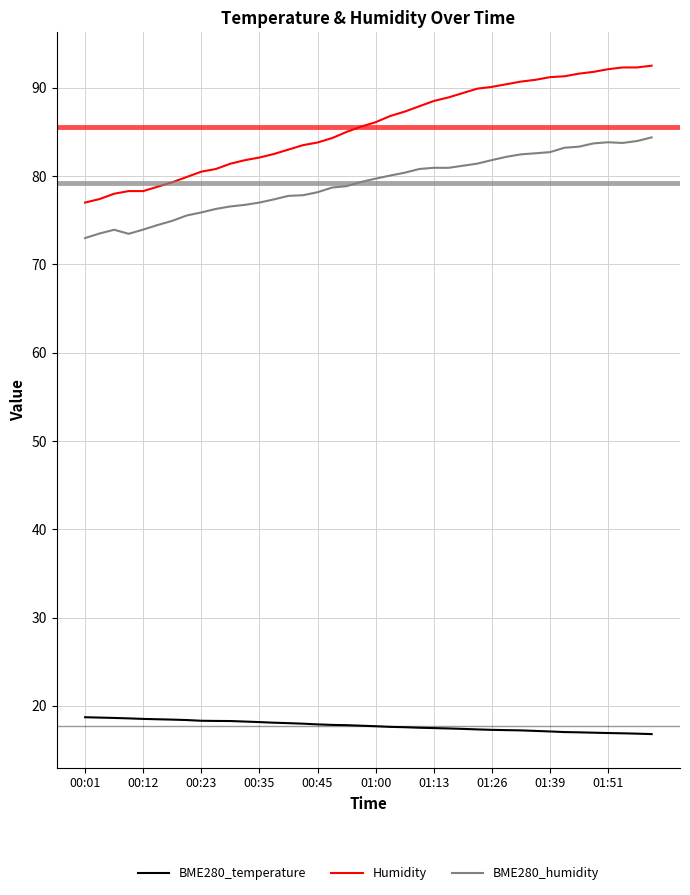

What is the minimum value for BME280_humidity?

73.0